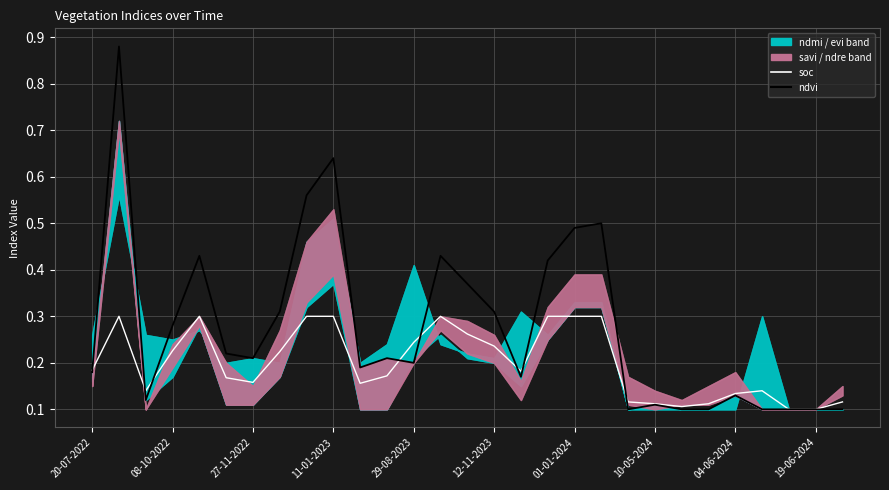

Reading left to right, transcribe all the data shown in this chart.

soc: 0.2	0.3	0.1	0.2	0.3	0.2	0.2	0.2	0.3	0.3	0.2	0.2	0.2	0.3	0.3	0.2	0.2	0.3	0.3	0.3	0.1	0.1	0.1	0.1	0.1	0.1	0.1	0.1	0.1
ndvi: 0.2	0.9	0.1	0.3	0.4	0.2	0.2	0.3	0.6	0.6	0.2	0.2	0.2	0.4	0.4	0.3	0.2	0.4	0.5	0.5	0.1	0.1	0.1	0.1	0.1	0.1	0.1	0.1	0.1